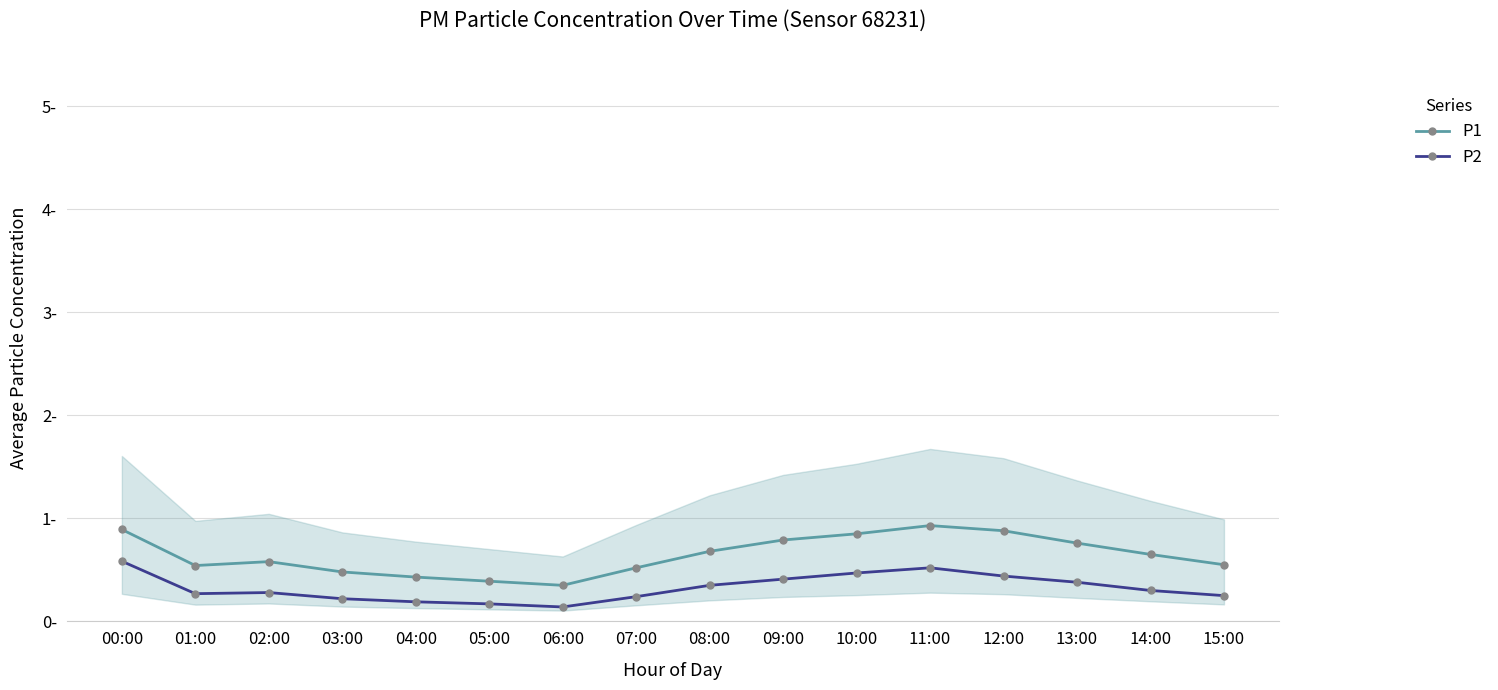

True or false: P1 and P2 intersect in this chart.

False